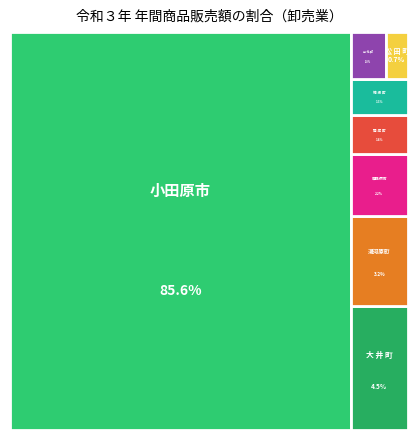

What percentage is the 大 井 町 slice, to the nearest percent?

4%